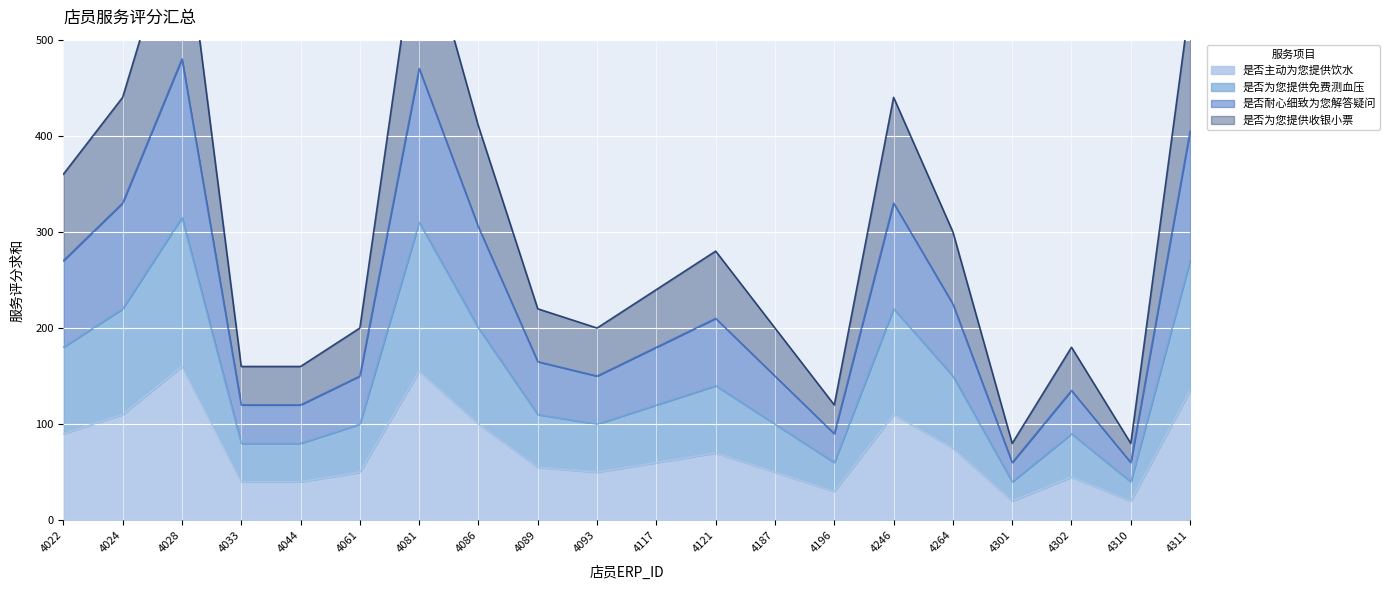

Which series has the largest range (max minus min)?

是否耐心细致为您解答疑问